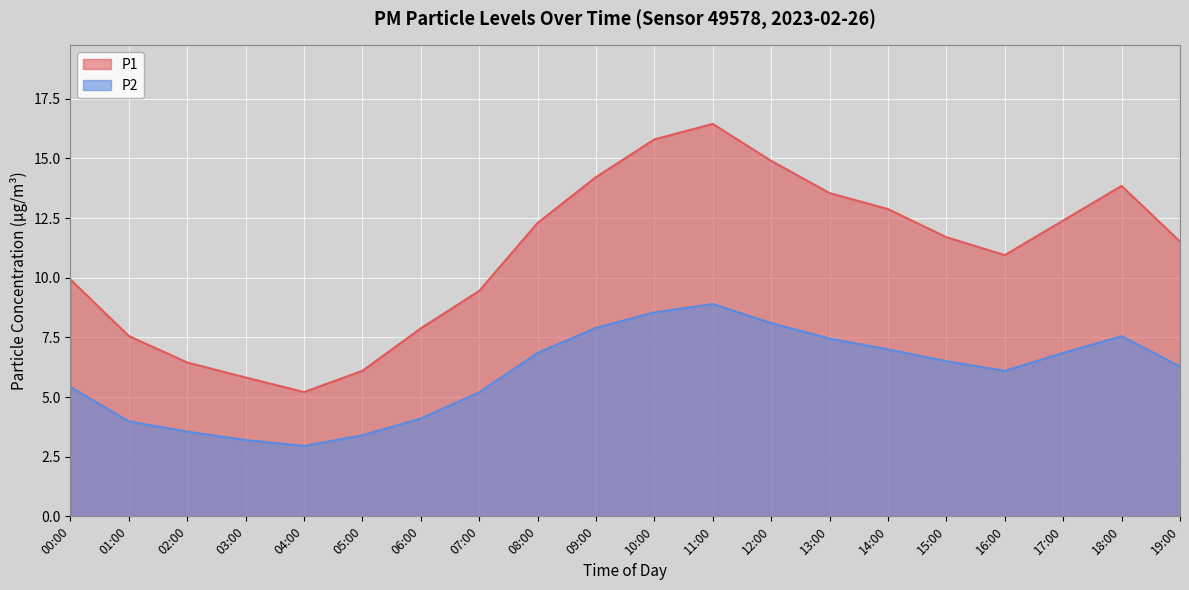

Reading left to right, list all the values displayed in this chart.

P1: 9.9	7.6	6.5	5.8	5.2	6.1	7.9	9.4	12.3	14.2	15.8	16.4	14.9	13.6	12.9	11.7	10.9	12.4	13.8	11.5
P2: 5.4	4.0	3.5	3.2	3.0	3.4	4.1	5.2	6.8	7.9	8.6	8.9	8.1	7.5	7.0	6.5	6.1	6.8	7.5	6.3